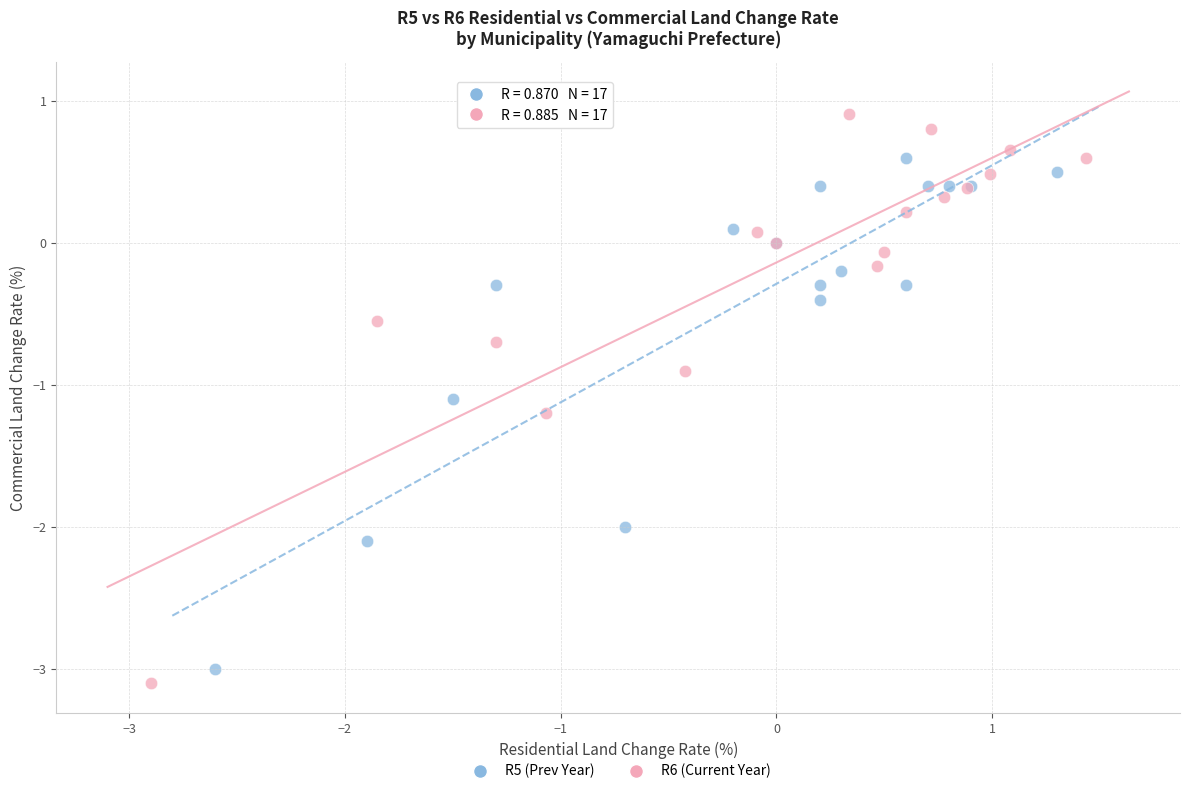

Which series has the largest Y range (max minus min)?

R6 (Current Year)